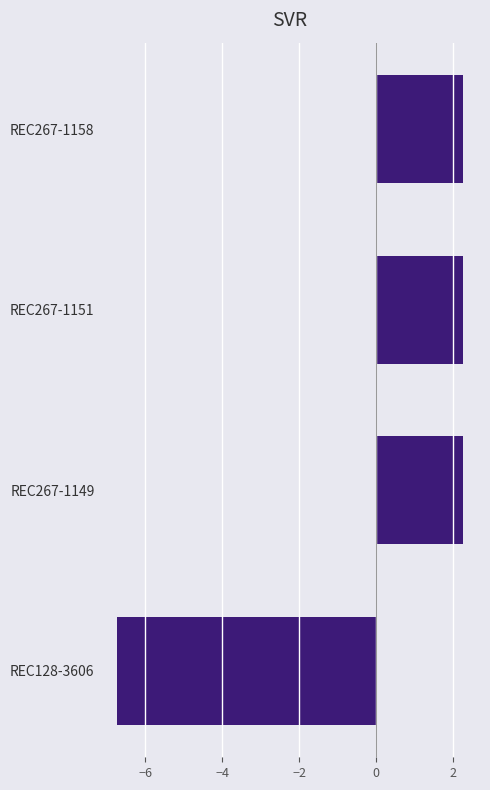

True or false: the data shows 3.9 at REC267-1158.

False